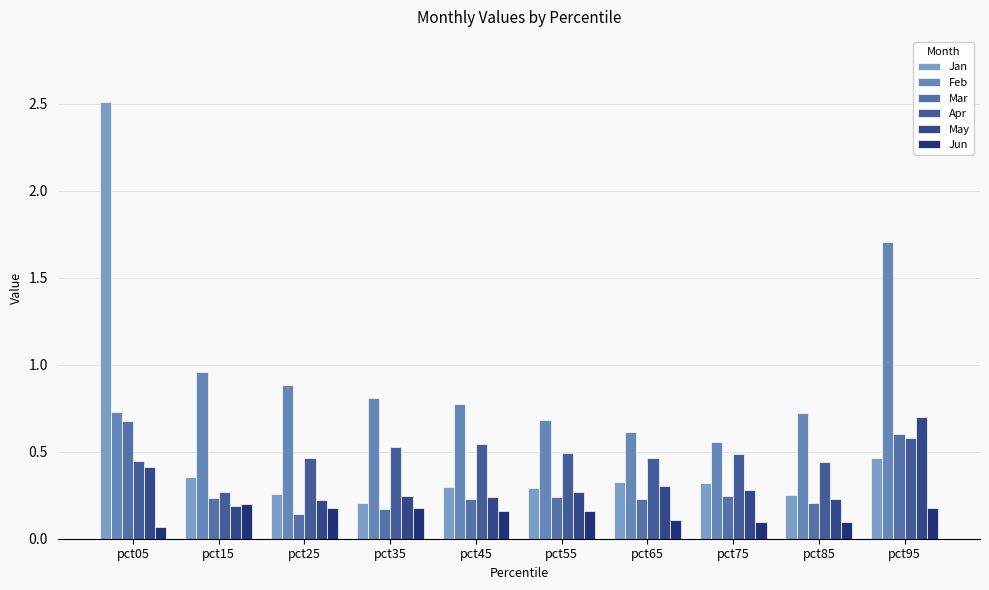

Is the value of Jun at pct75 greater than the value of Apr at pct75?

No